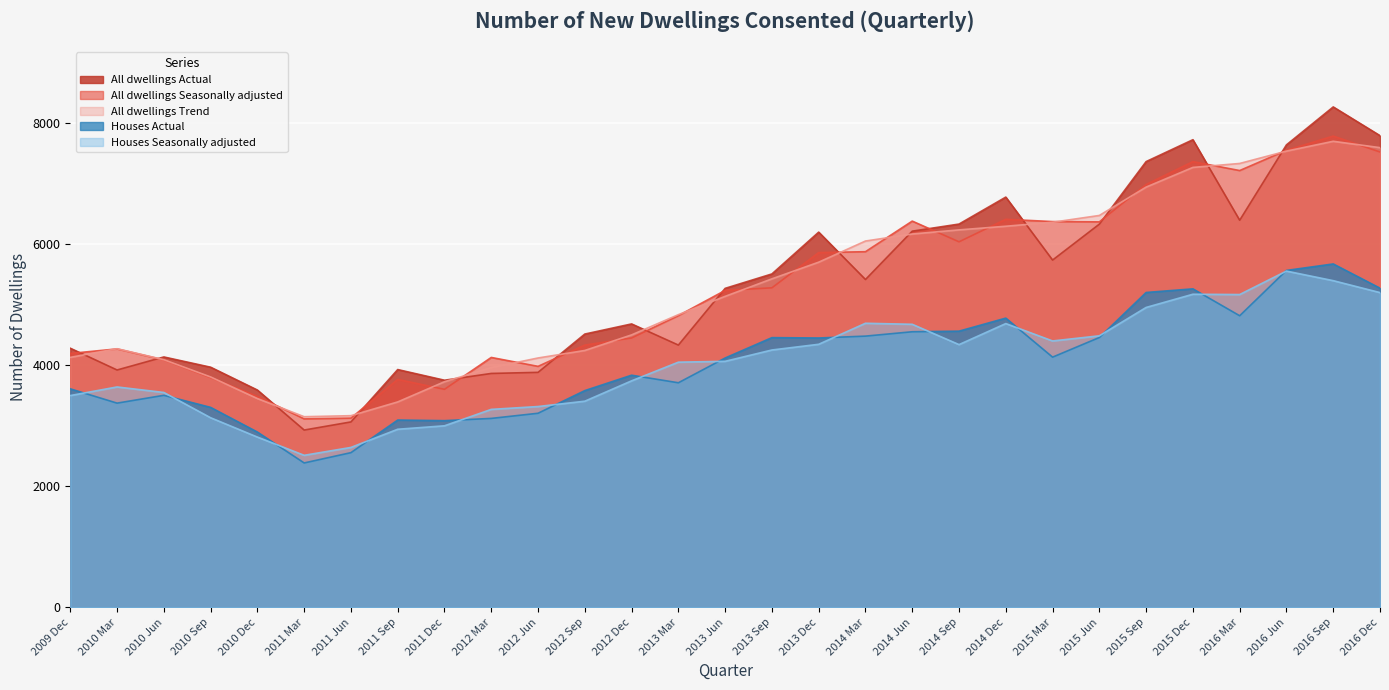

At 2012 Mar, list the series in order from smallest to largest.

Houses Actual, Houses Seasonally adjusted, All dwellings Actual, All dwellings Trend, All dwellings Seasonally adjusted